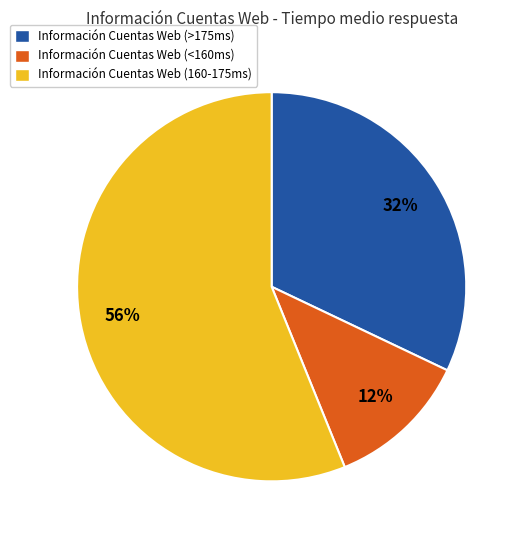

To the nearest percent, what is the average slice percentage?

33%